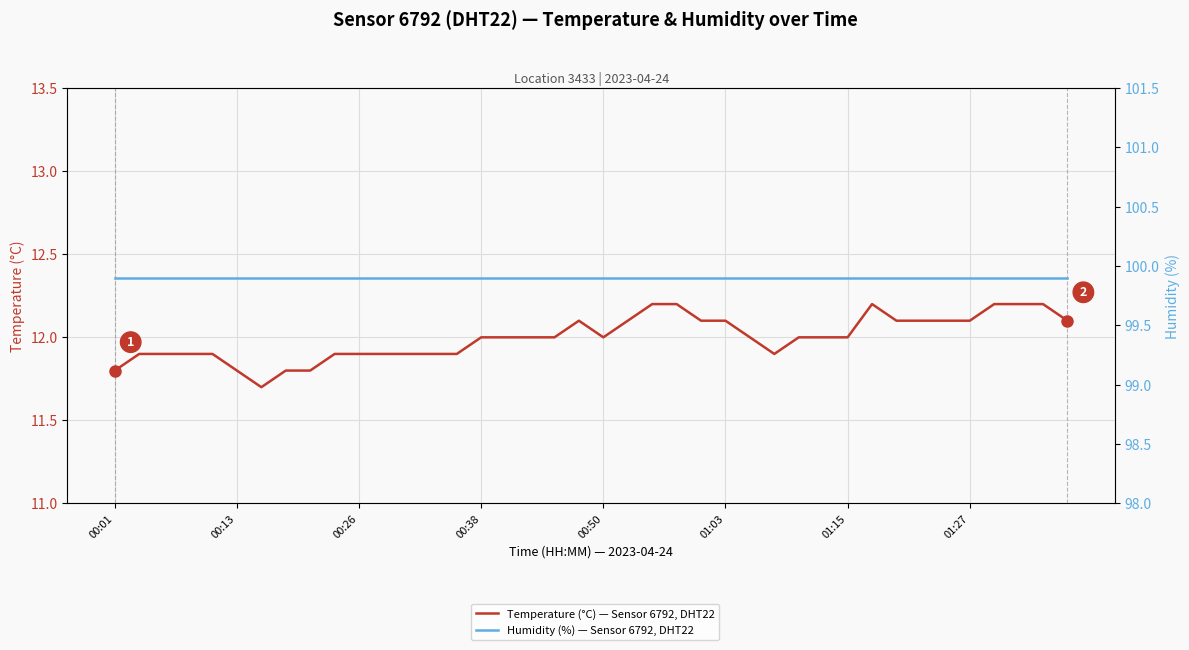

How many lines are shown in the chart?

2